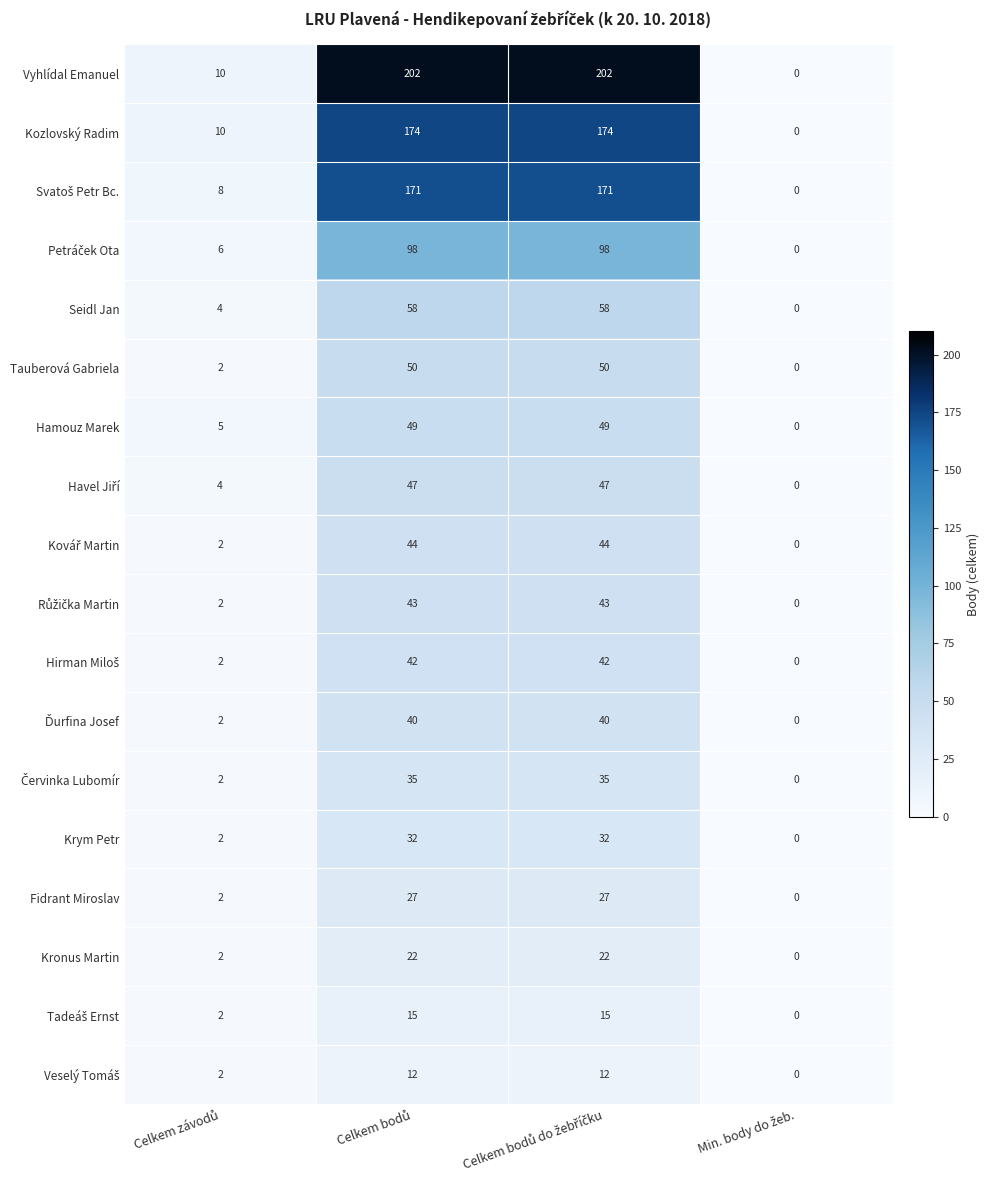

Which series has the largest range (max minus min)?

Vyhlídal Emanuel